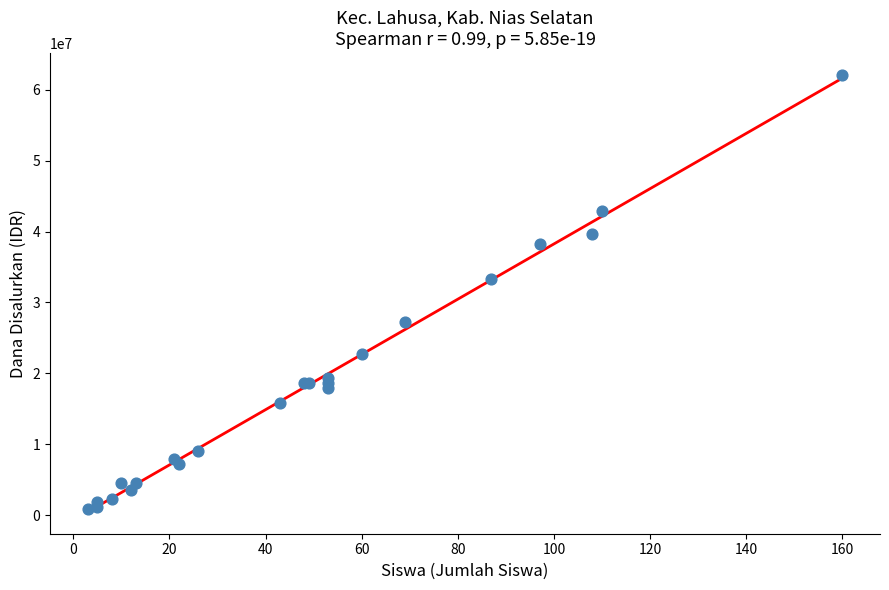

What Y value in the scatter plot is closest to 31500000?

33300000